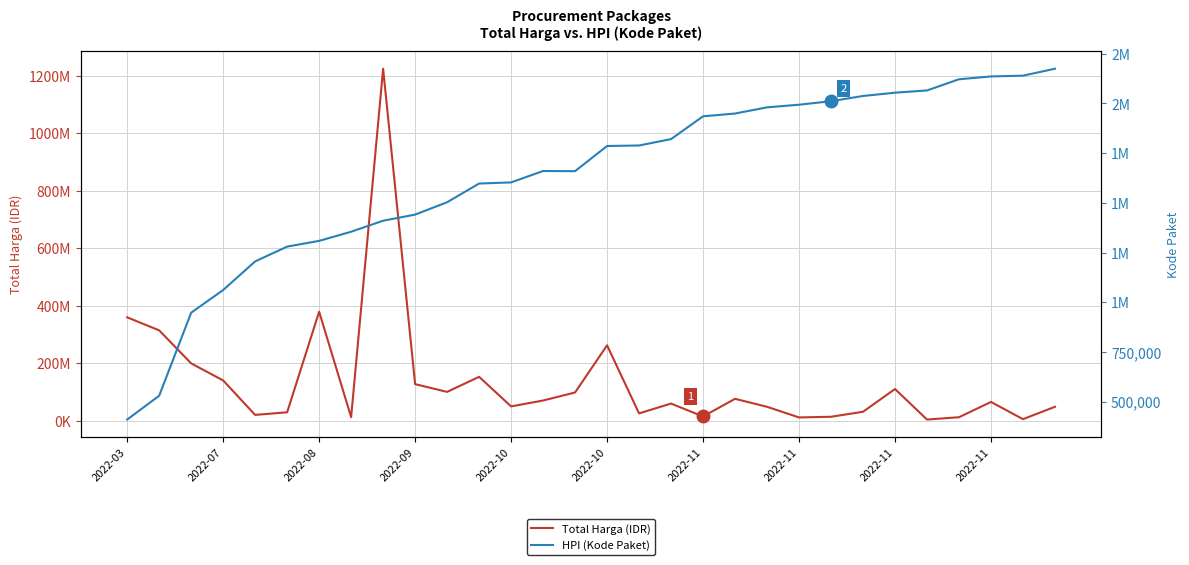

Is this an area chart (filled region under the line)?

No